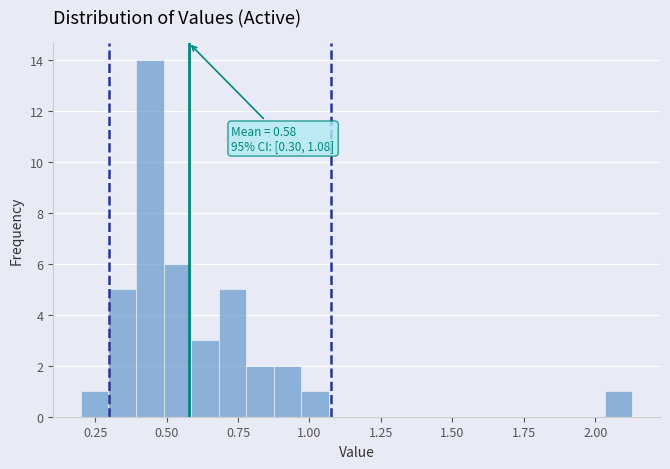

Around what value on the x-axis is the tallest bar? Give the approximate position of its centre, as read against the axis.

0.45